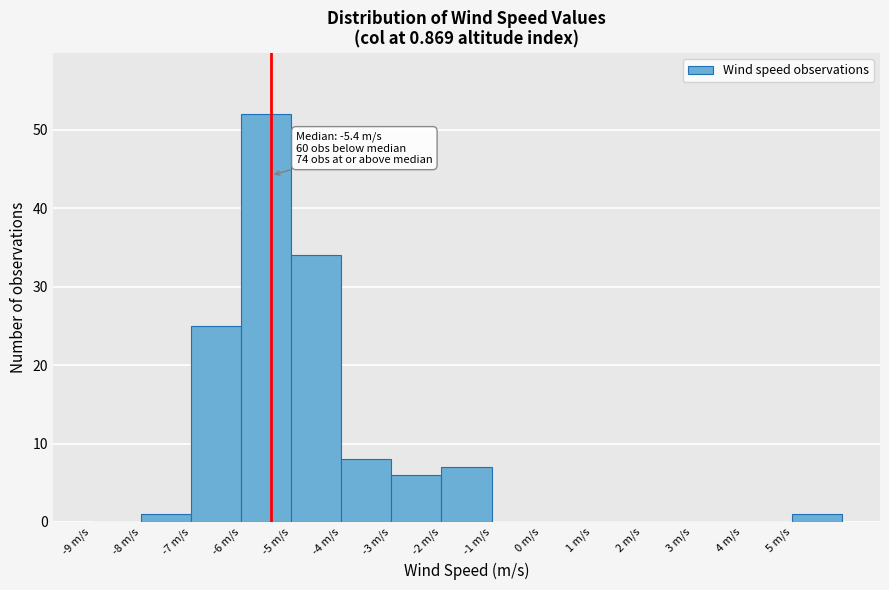

Over which range of the x-axis is the bar tallest?

-6 to -5